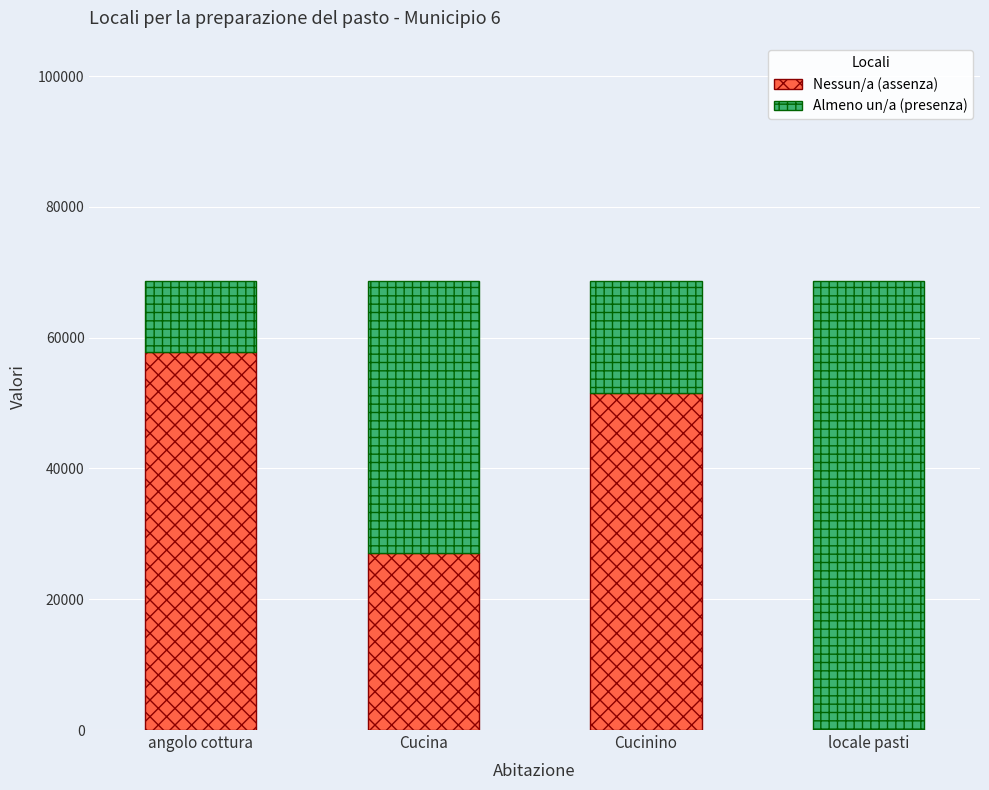

Are the bars grouped side by side (vs. stacked)?

No